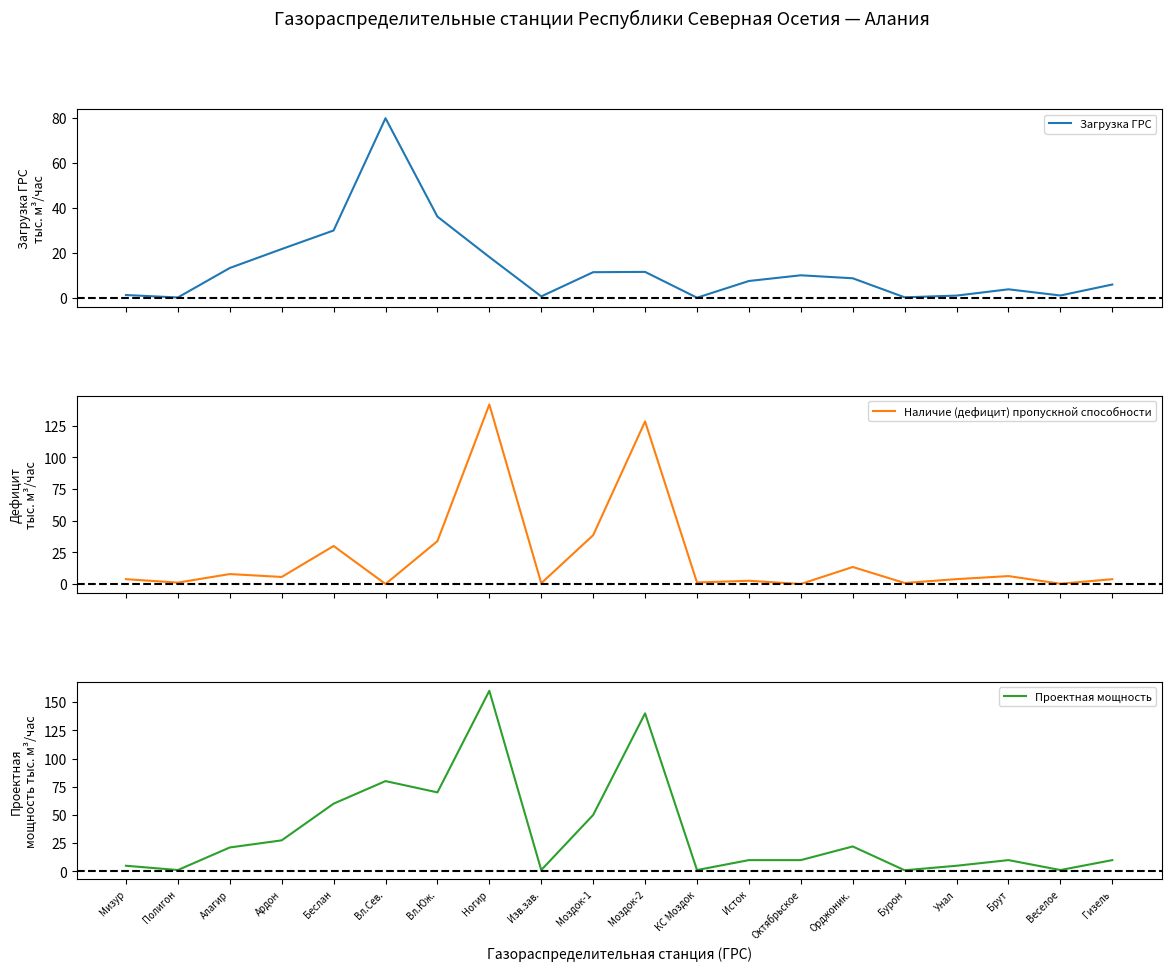

What is the value of the Наличие (дефицит) пропускной способности point at the 9th from the left?

0.6